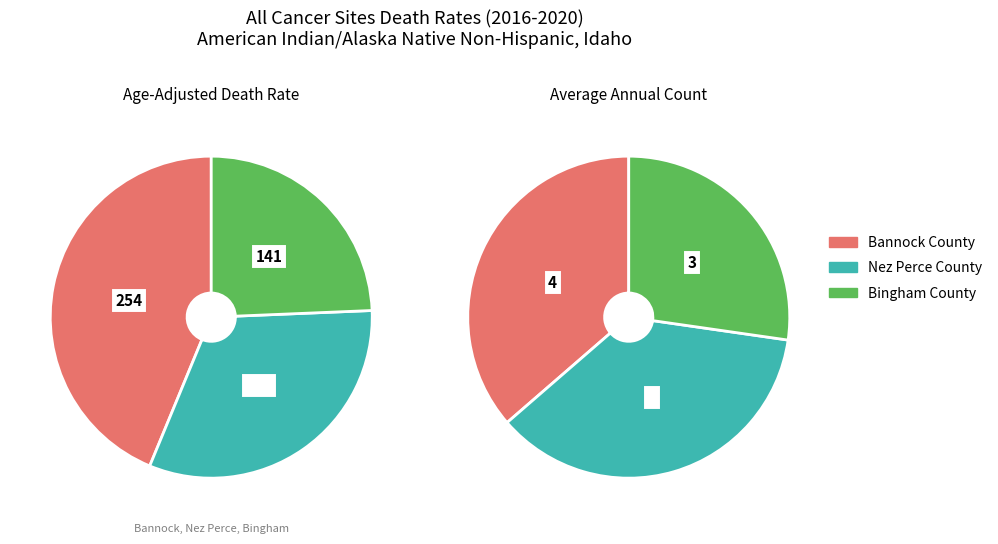

To the nearest percent, what is the difference between the Nez Perce County and Bingham County slice percentages?

8%